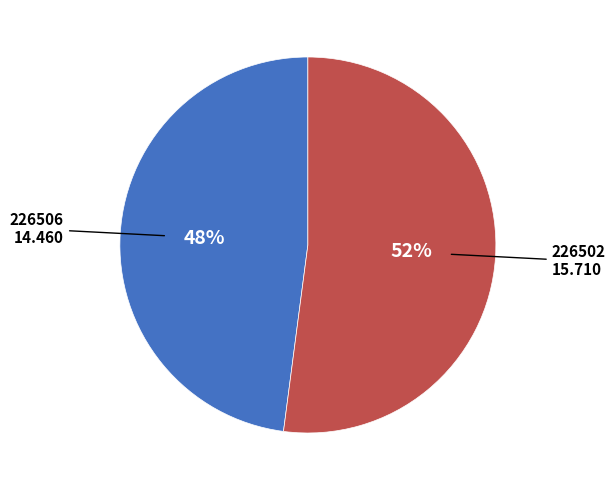

Is there any slice that represents more than half of the pie?

Yes